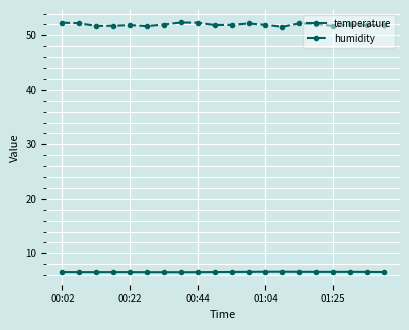

What is the smallest value displayed?

6.5